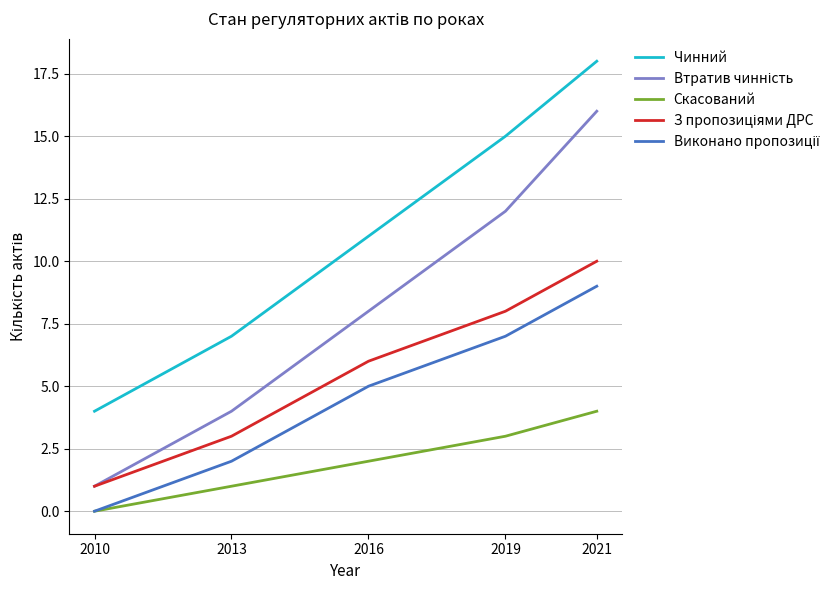

Which label corresponds to the largest value in the chart?

2021